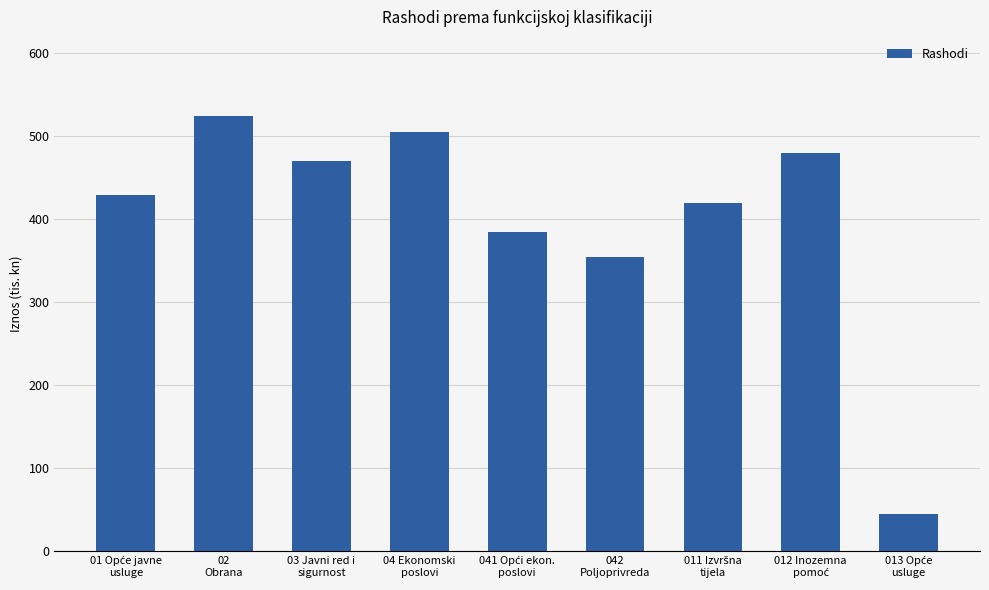

What is the value of the 2nd bar from the left?

525